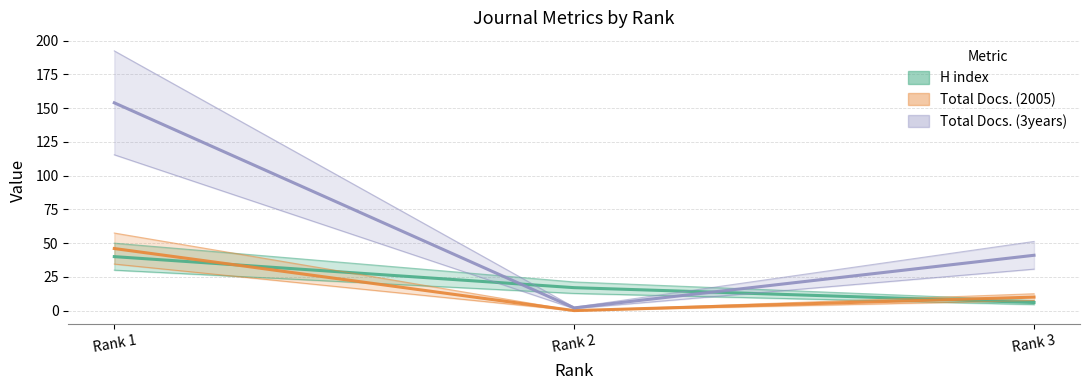

What is the difference between the Total Docs. (3years) values at Rank 1 and Rank 2?

152